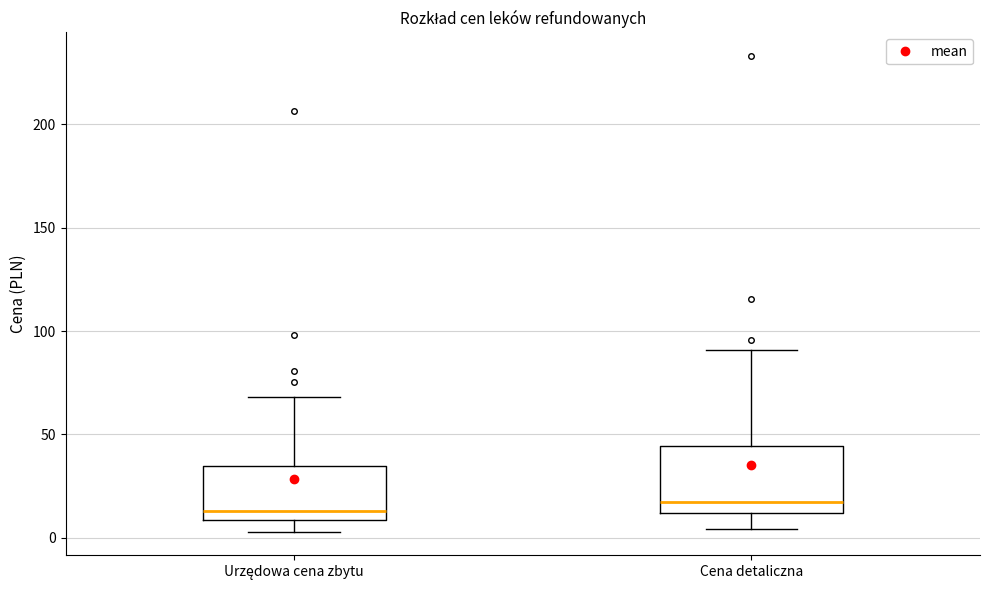

Which box is the tallest, from its lower edge to its upper edge?

Cena detaliczna